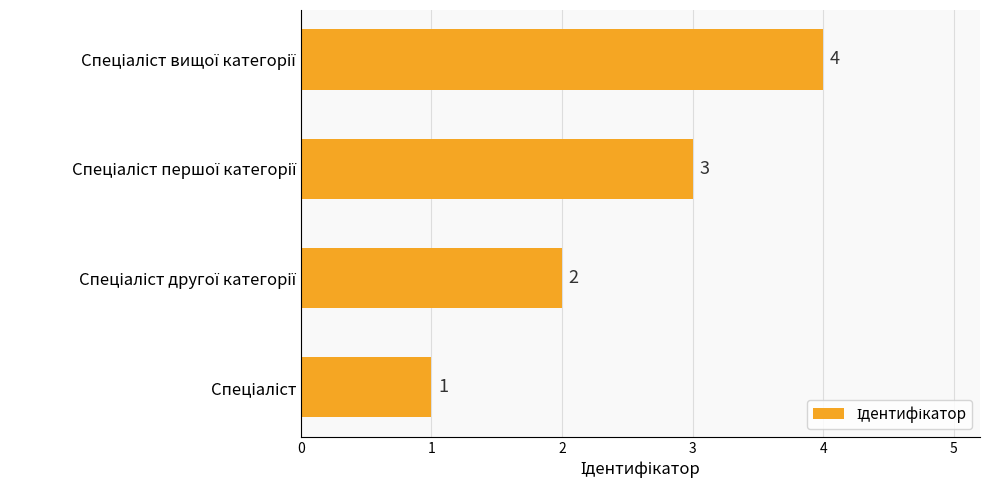

How many values are below 3?

2